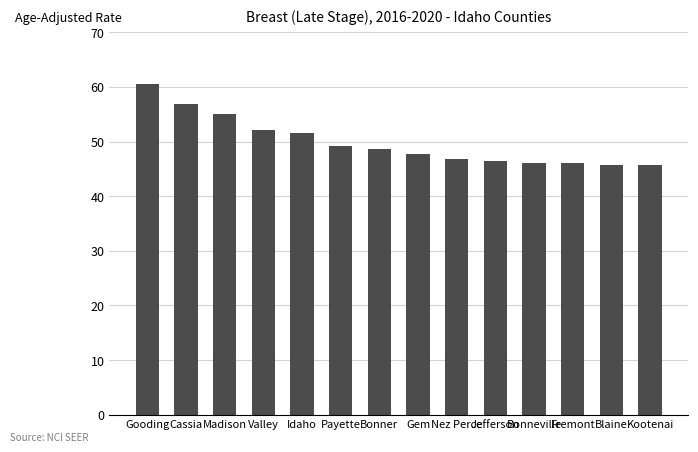

Is it true that the value at Bonner is 21.7?

False